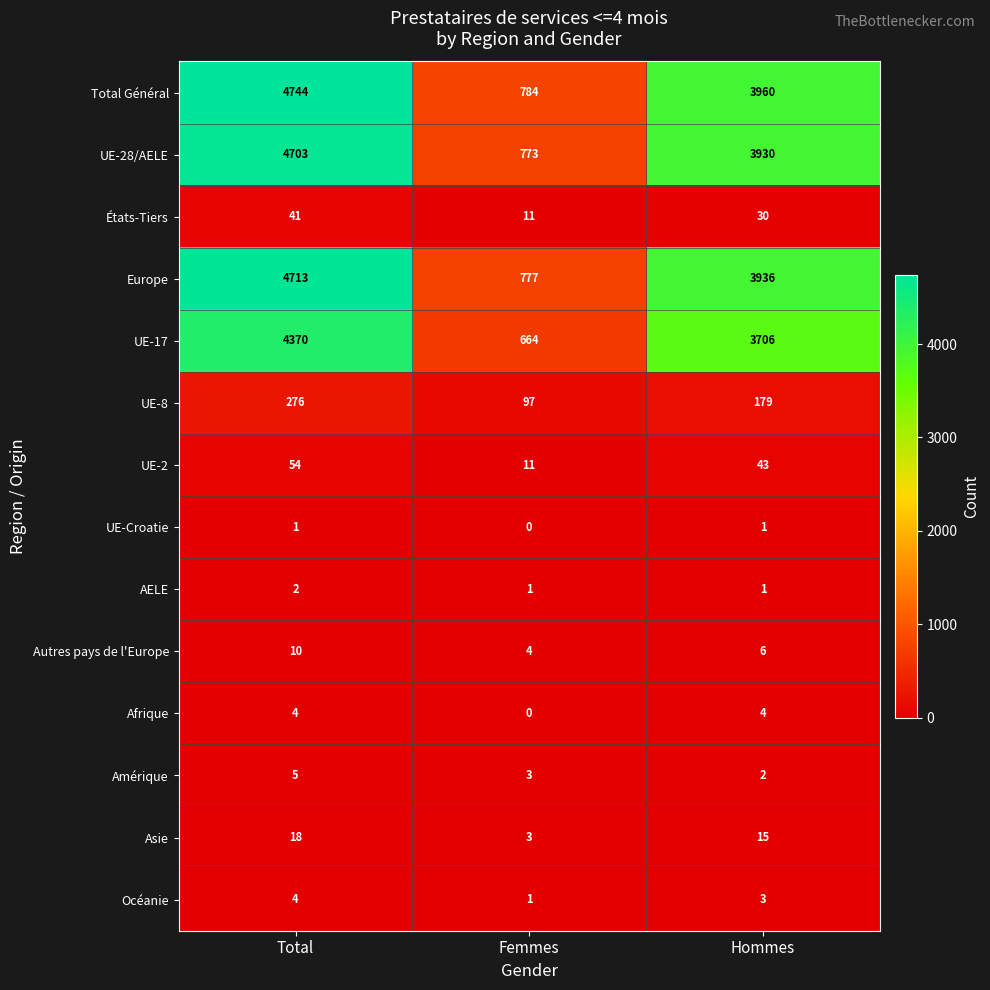

Which category has the lowest value in the Asie series?

Femmes